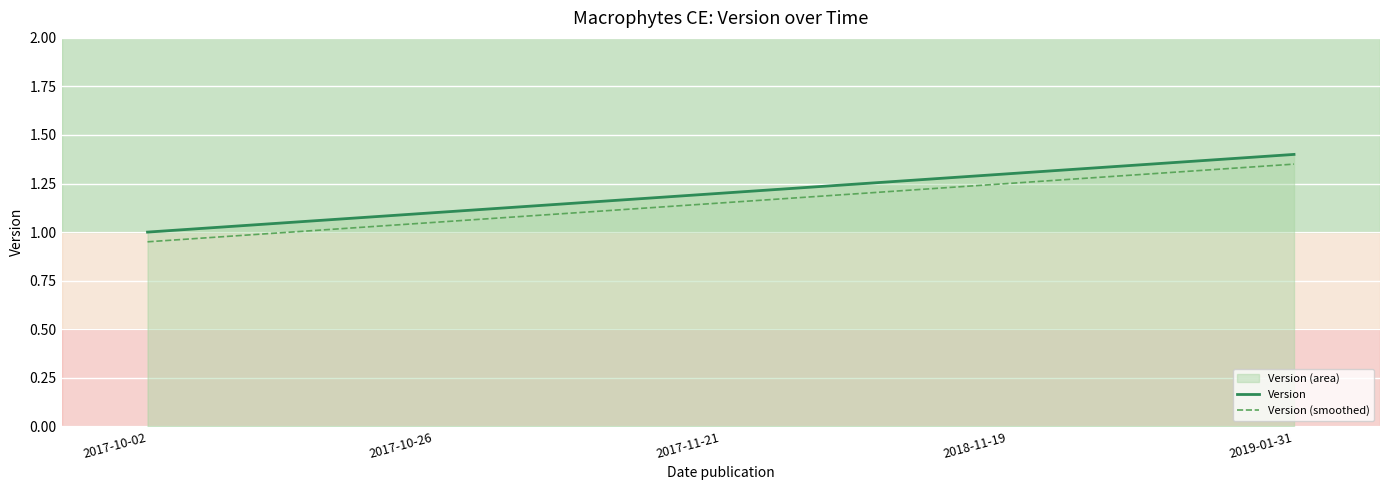

At which label is Version (smoothed) closest to 1?

2017-10-02